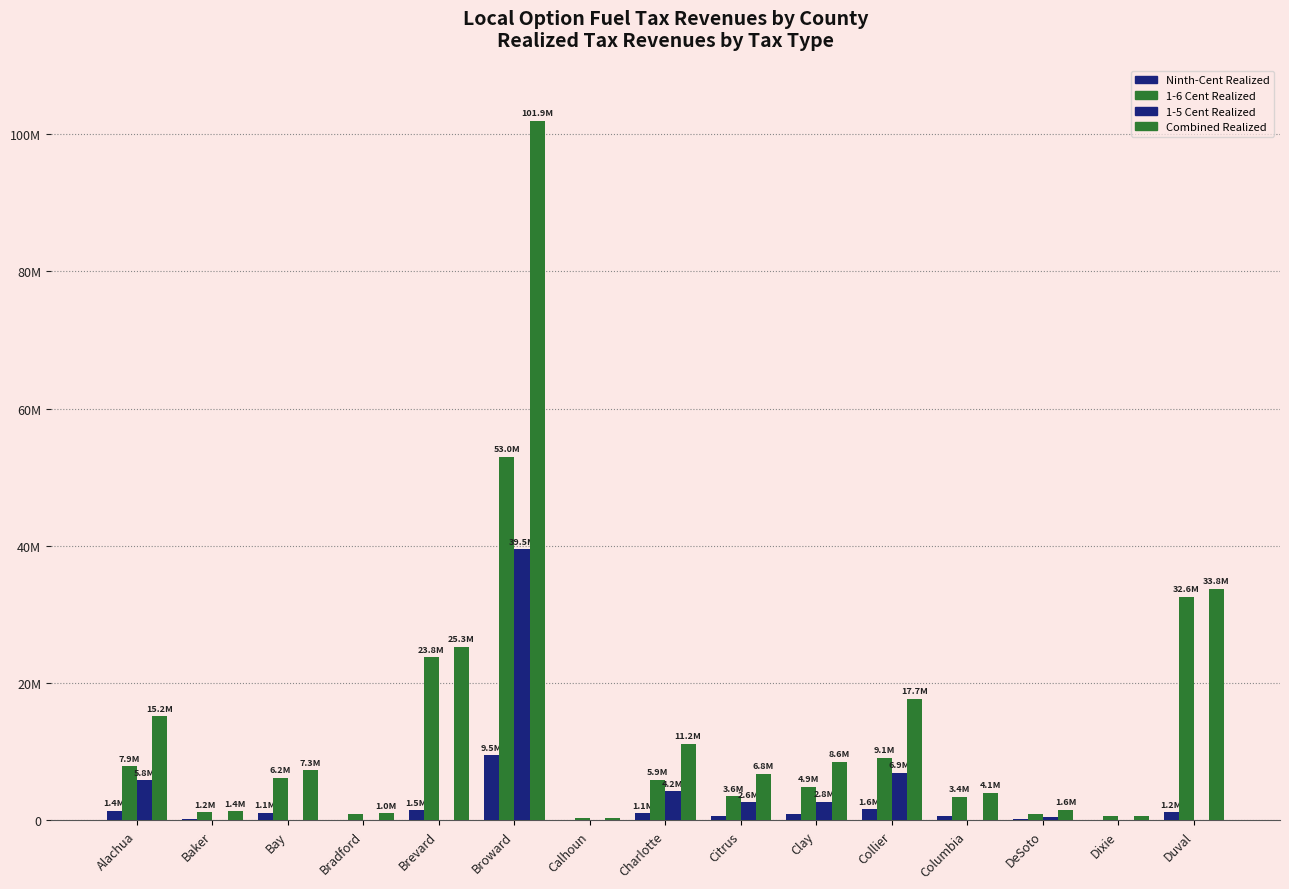

Rank the series by their average value, from lowest to highest.

Ninth-Cent Realized, 1-5 Cent Realized, 1-6 Cent Realized, Combined Realized